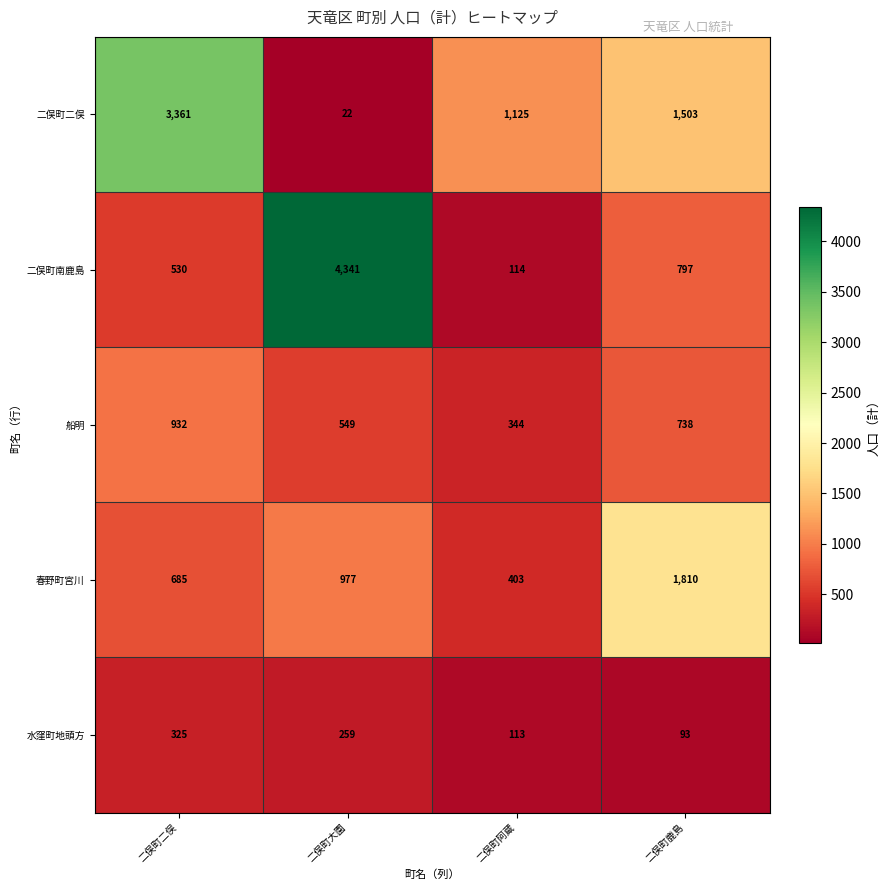

At which category does the chart reach its peak across all series?

二俣町大園